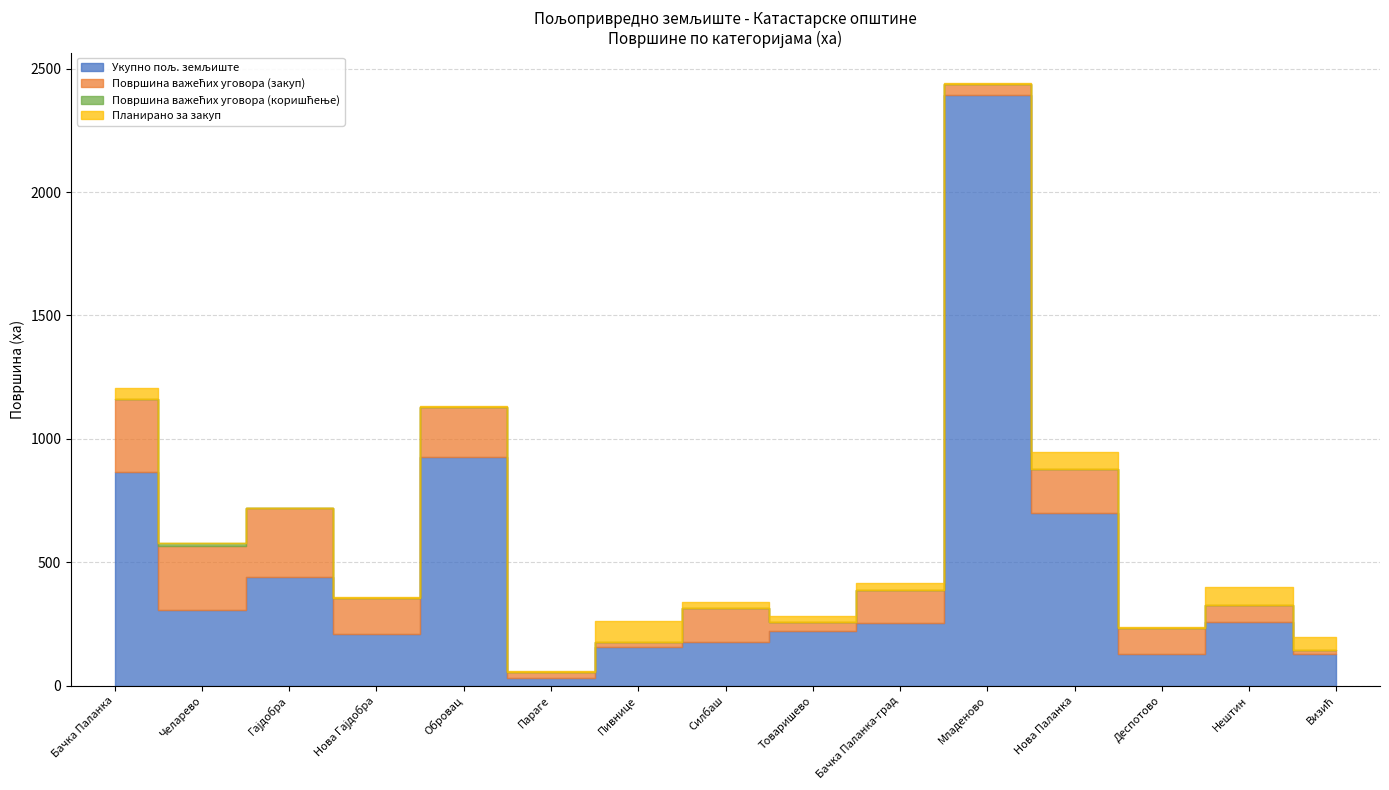

What is the difference between the Укупно пољ. земљиште values at Нова Гајдобра and Деспотово?

83.8